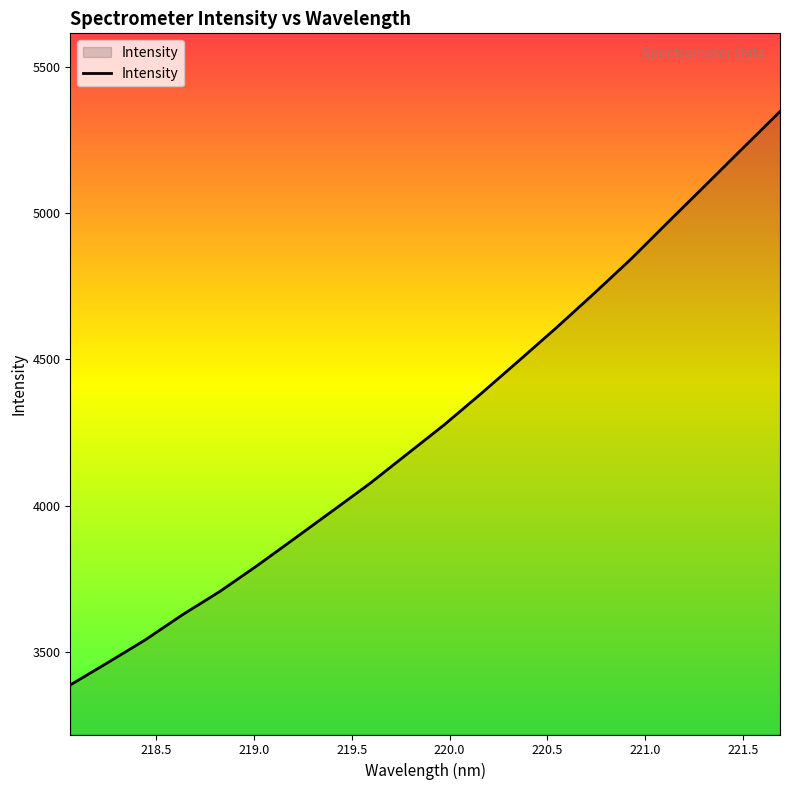

What is the difference between the maximum and minimum values?

1960.7